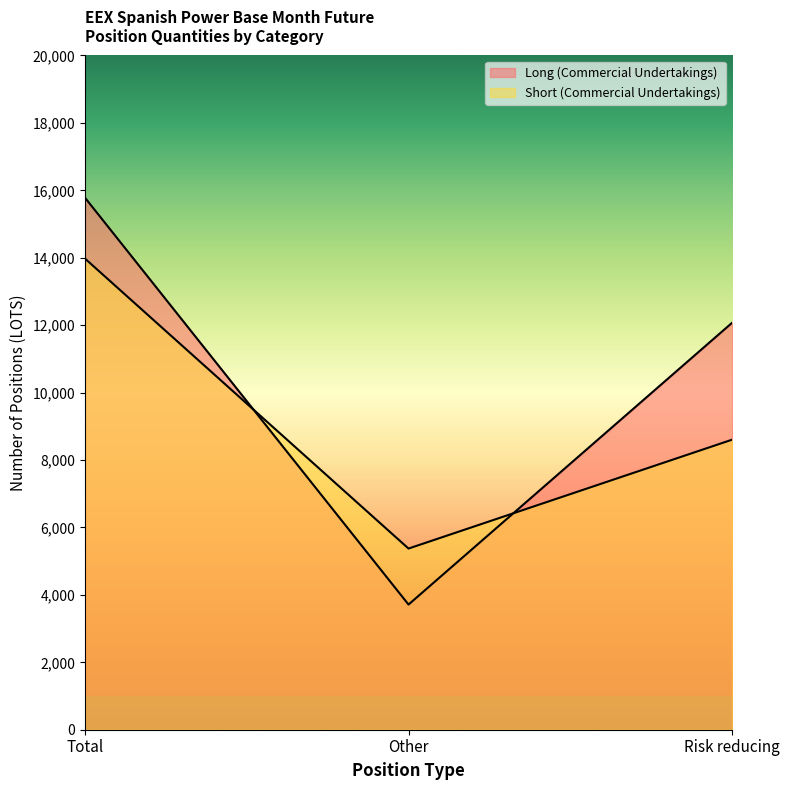

What is the label of the 1st point from the right?

Risk reducing